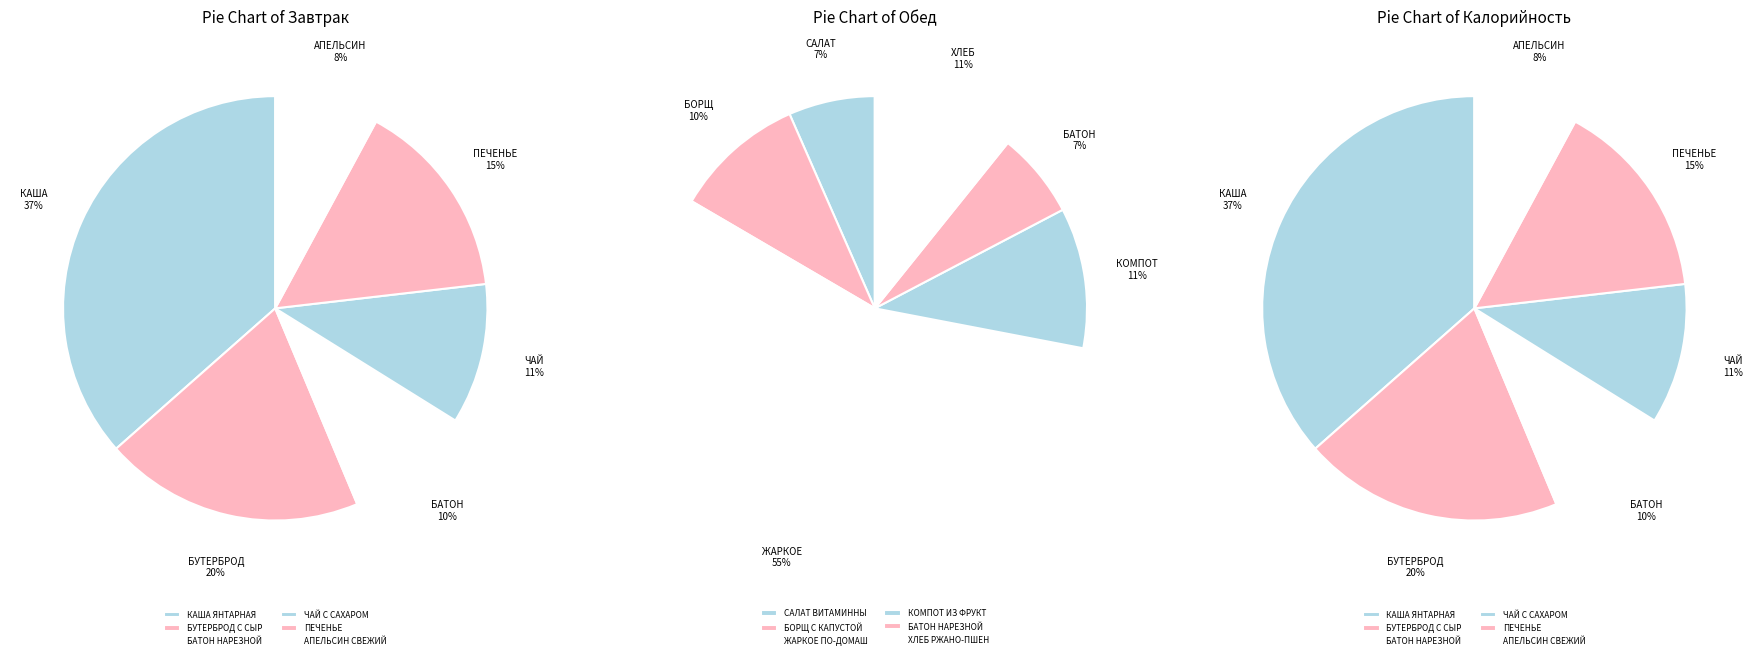

What is the change in value from БАТОН НАРЕЗНОЙ (завтрак) to КОМПОТ ИЗ ФРУКТОВ?

+34.2